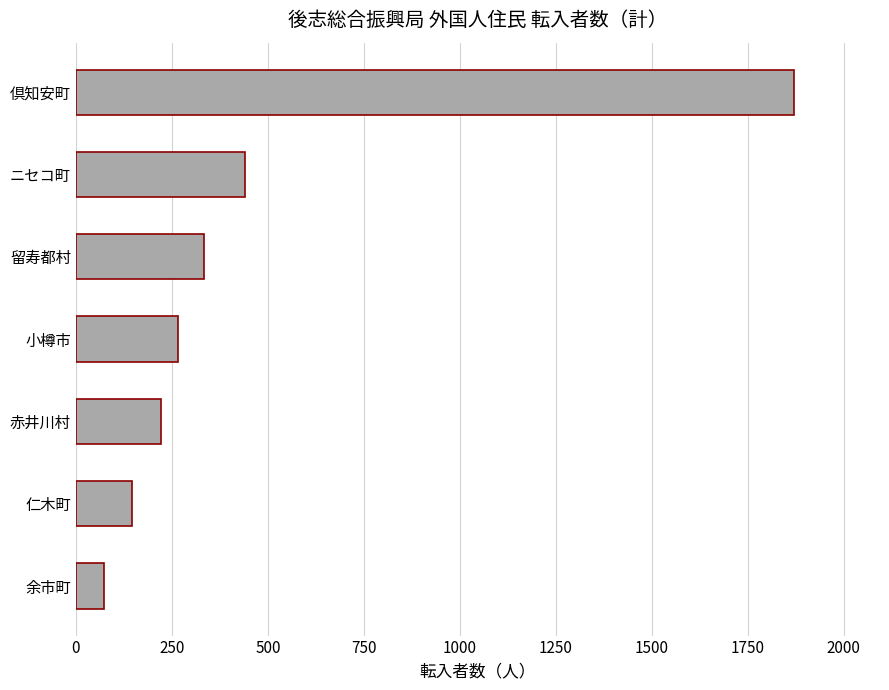

Between 余市町 and 倶知安町, which is larger?

倶知安町